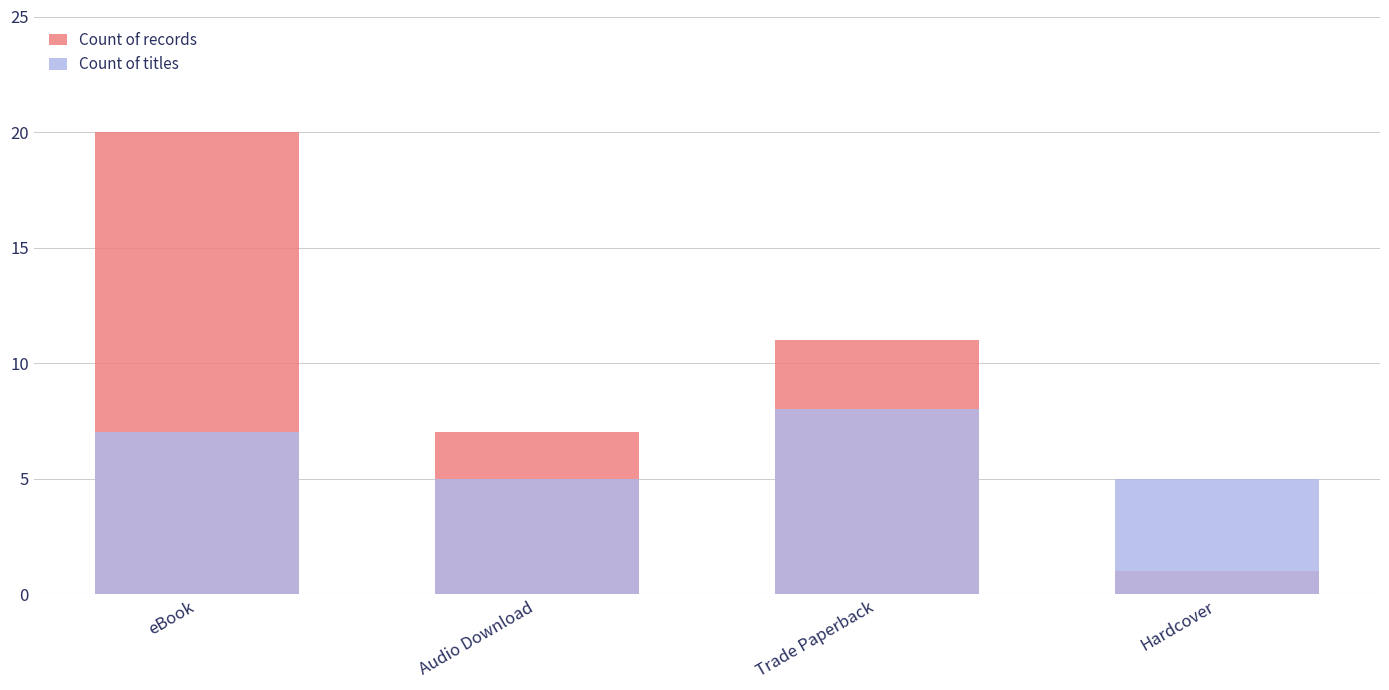

What is the difference between the maximum and minimum values in the Count of records series?

19